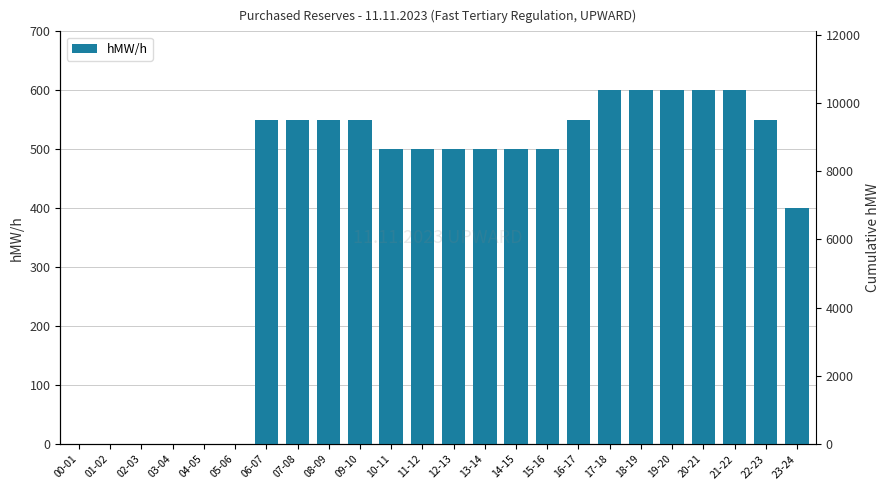

How many values are above zero?

18